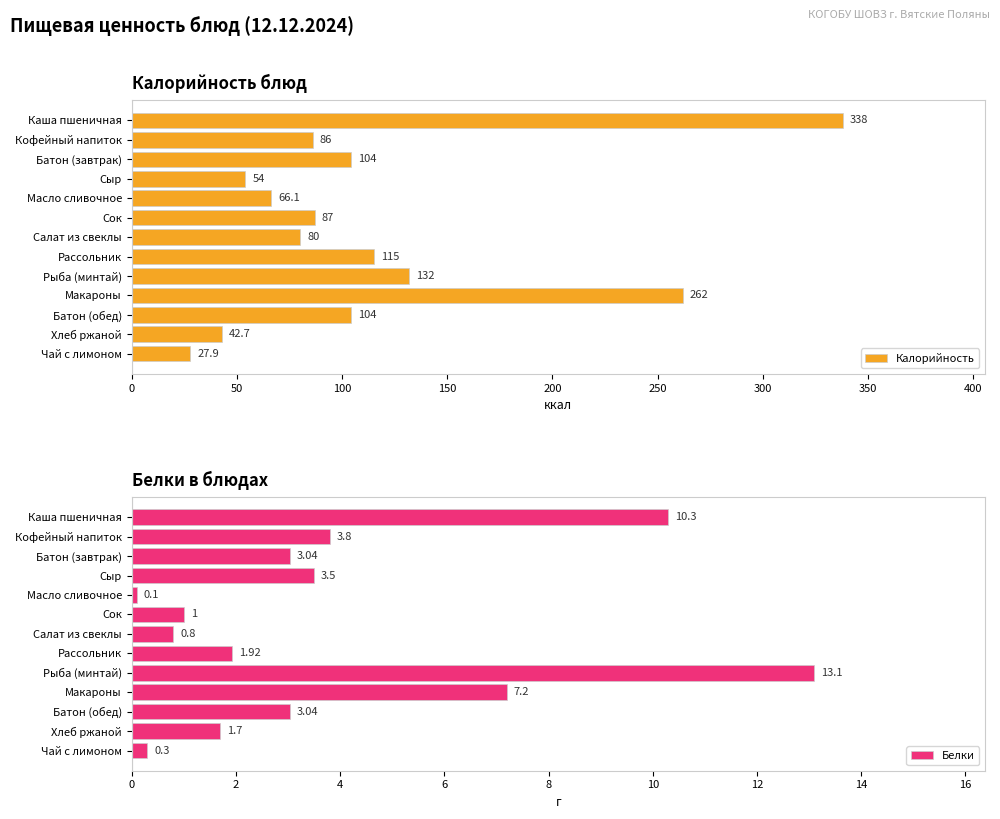

What is the highest value of the Калорийность series?

338.0